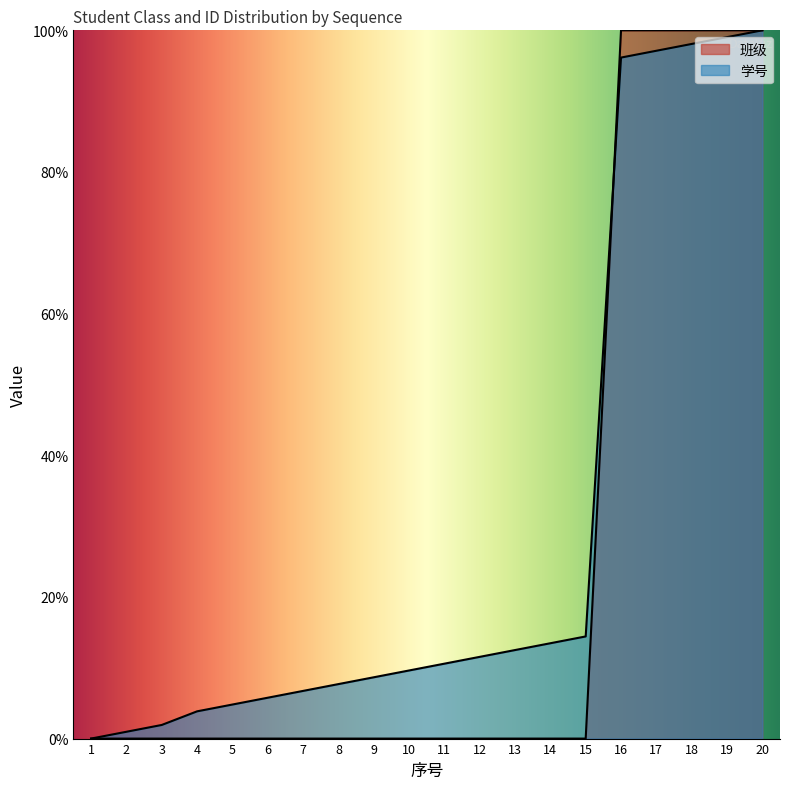

What is the total value across all series at 2?

1.0